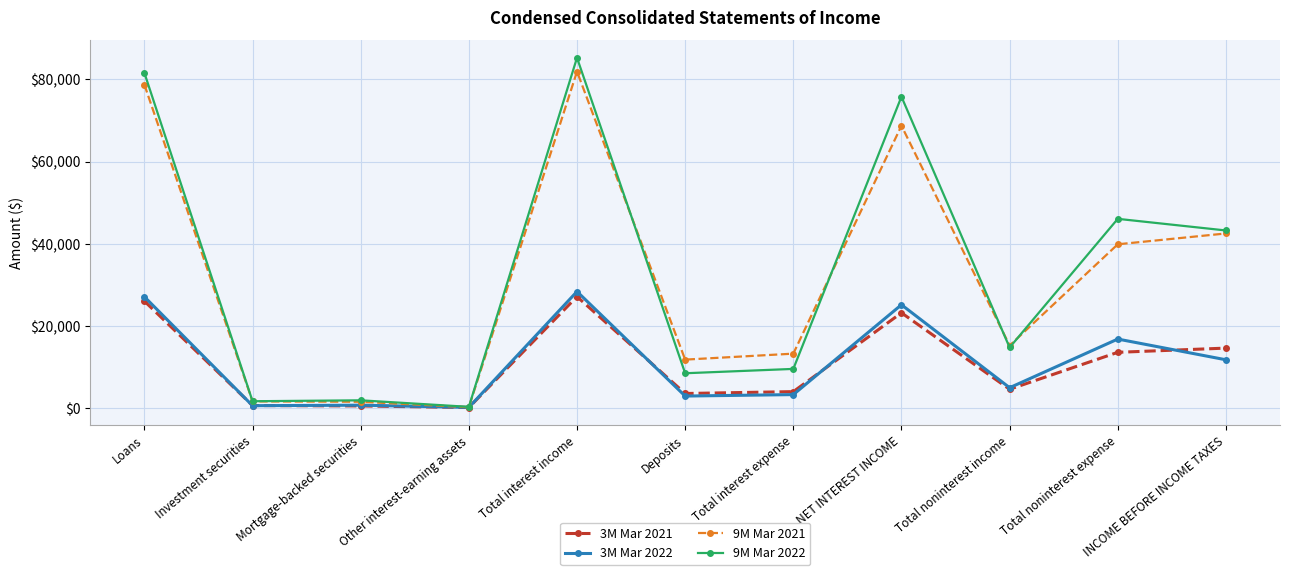

What is the maximum value shown in the chart?

85294